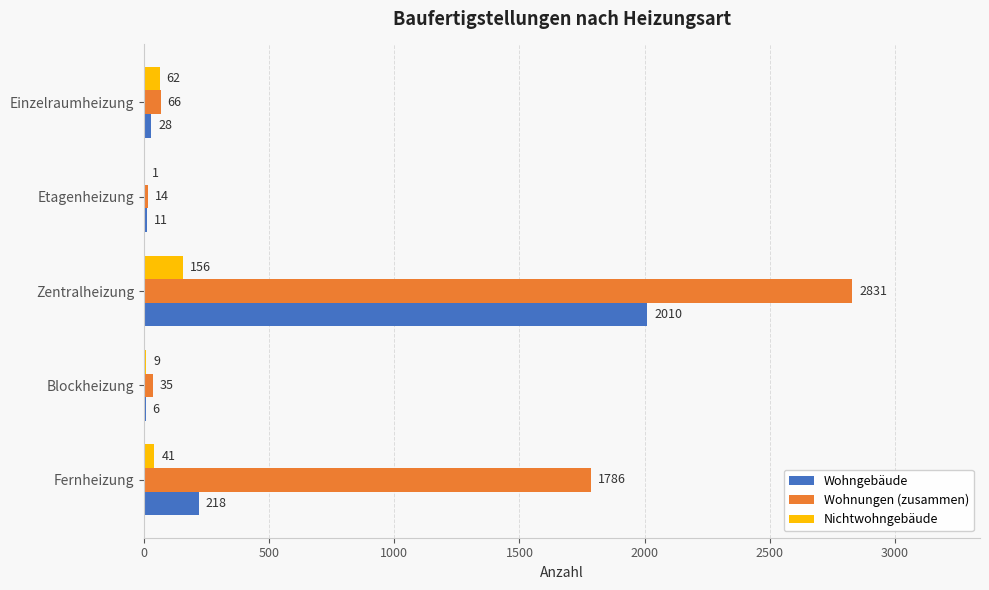

Count the number of categories in the chart.

5